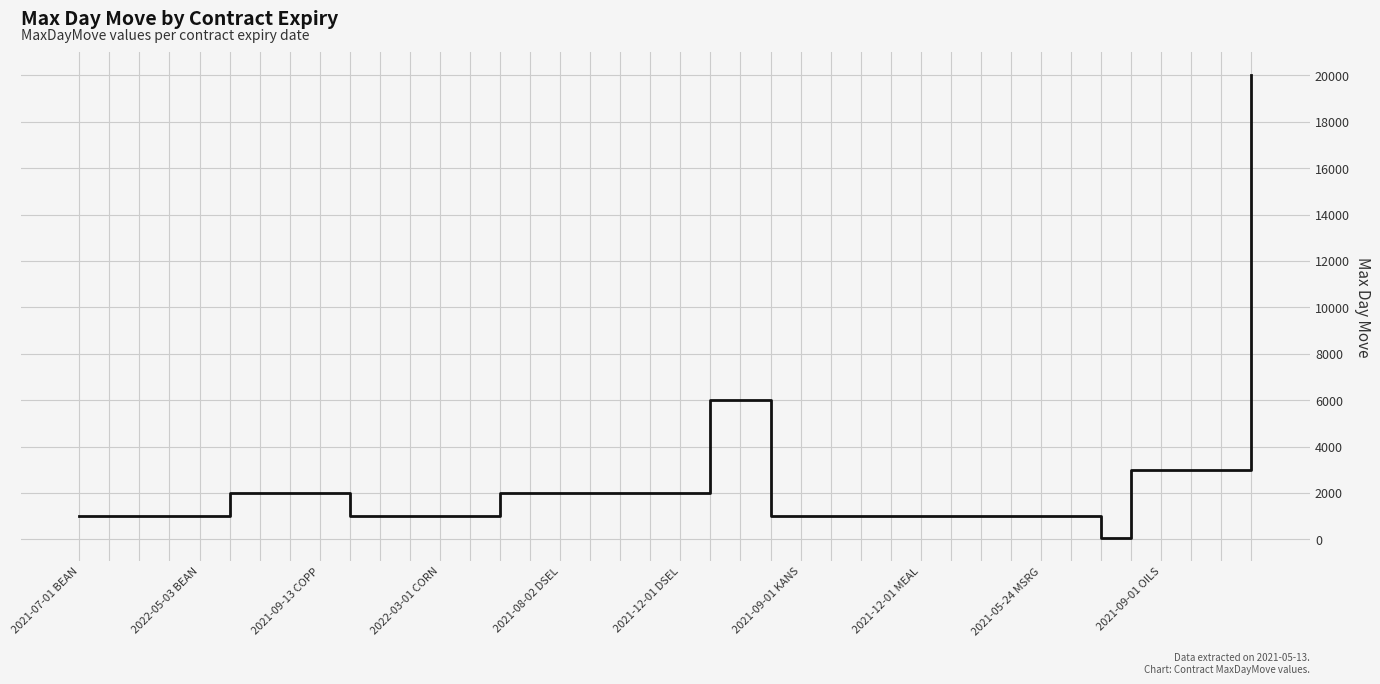

What is the maximum value shown in the chart?

20000